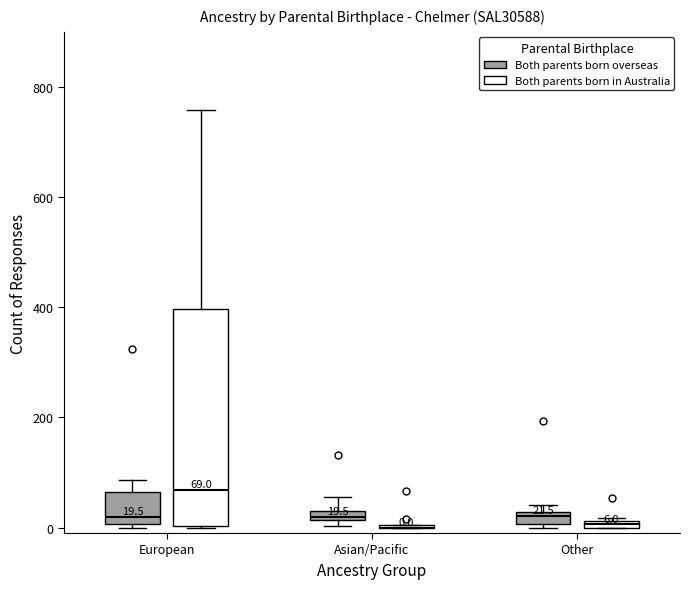

Comparing the boxes themselves (not the whiskers), which one is the tallest?

European (Both parents born in Australia)